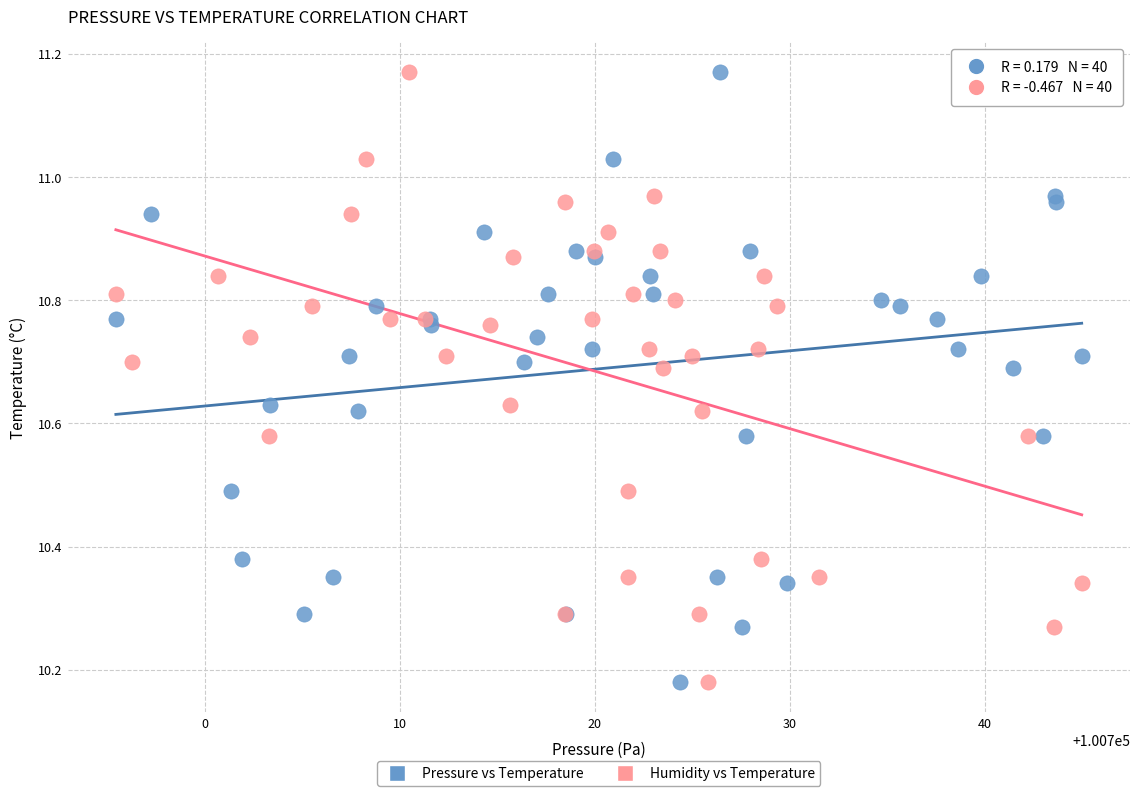

What are all the series names shown in the legend?

Pressure vs Temperature, Humidity vs Temperature